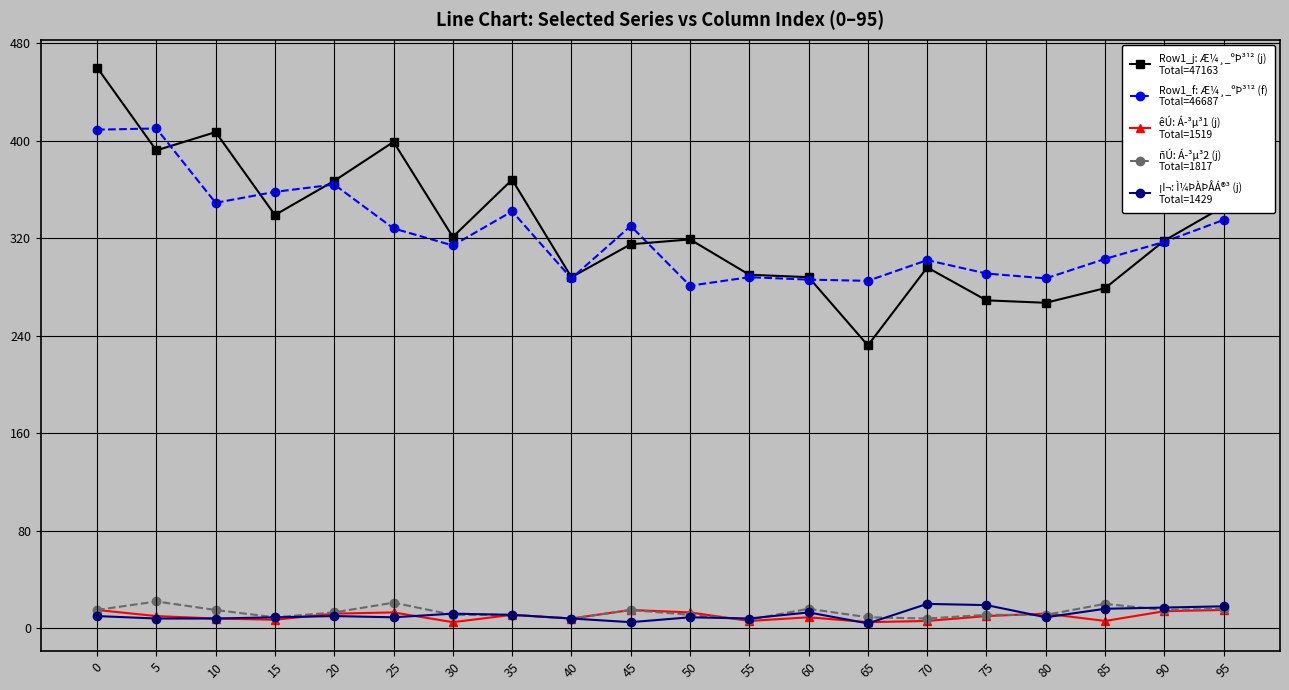

What is the greatest value displayed?

460